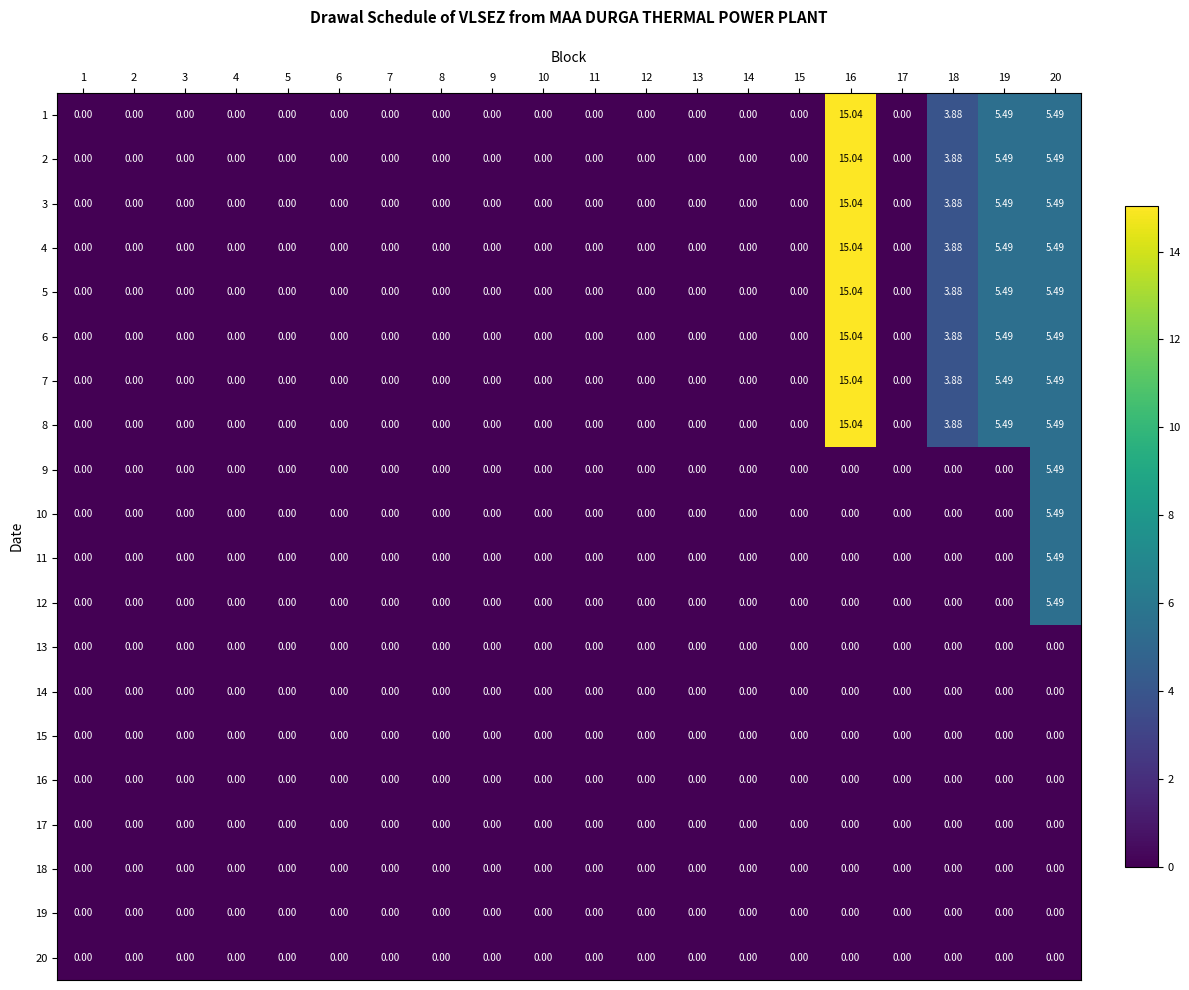

How many positive values does the 10 series have?

1